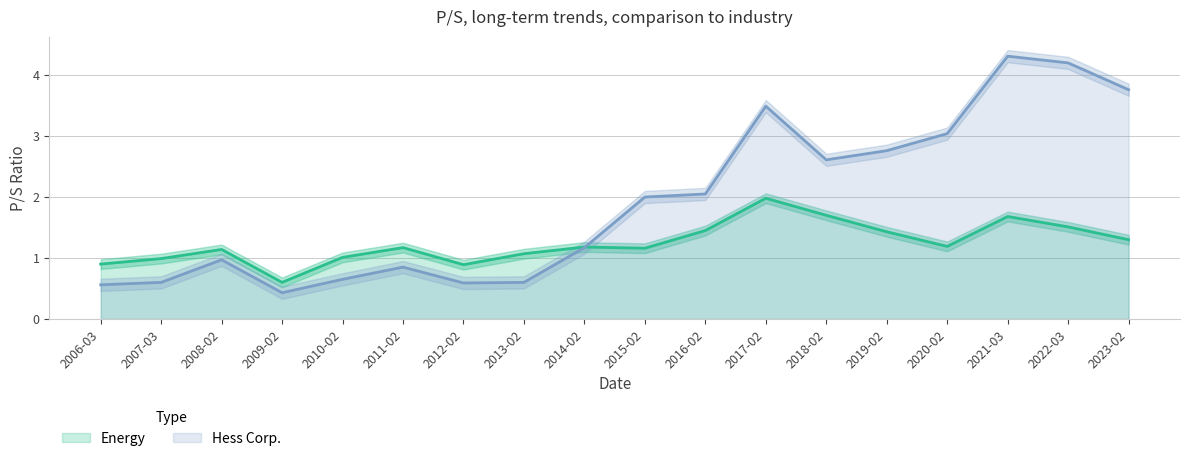

How many data points does each series have?

18